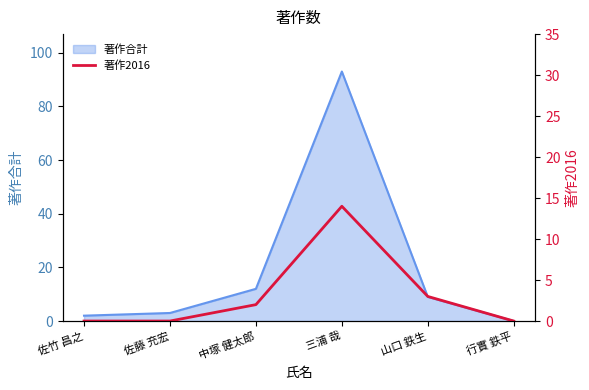

At which label is 著作合計 closest to 46?

中塚 健太郎